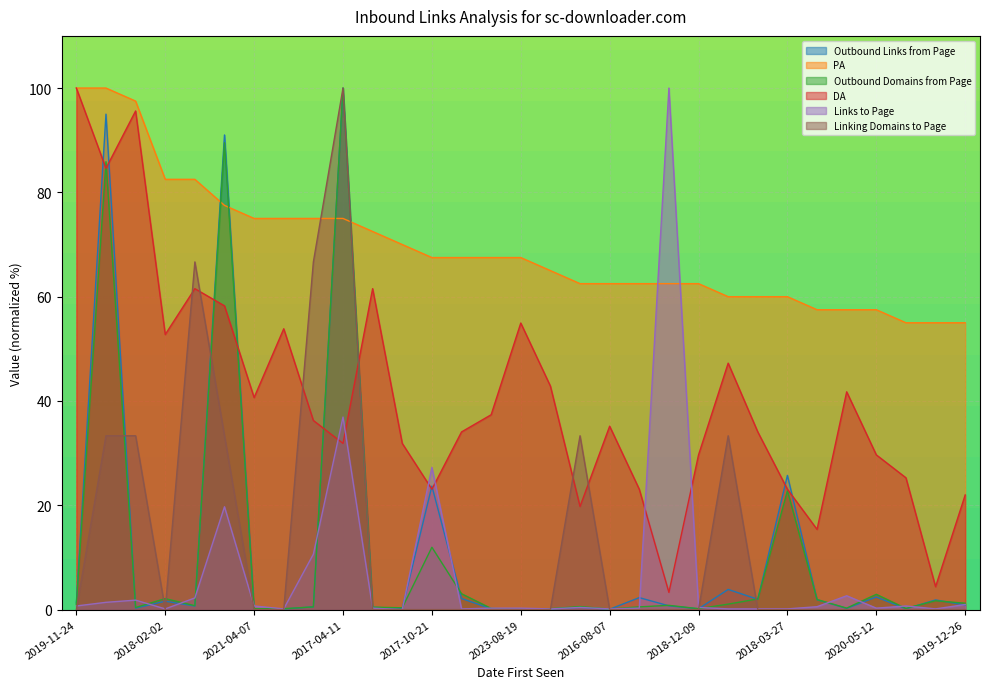

In Outbound Links from Page, how many points are higher than both neighbors (excluding endpoints)?

11